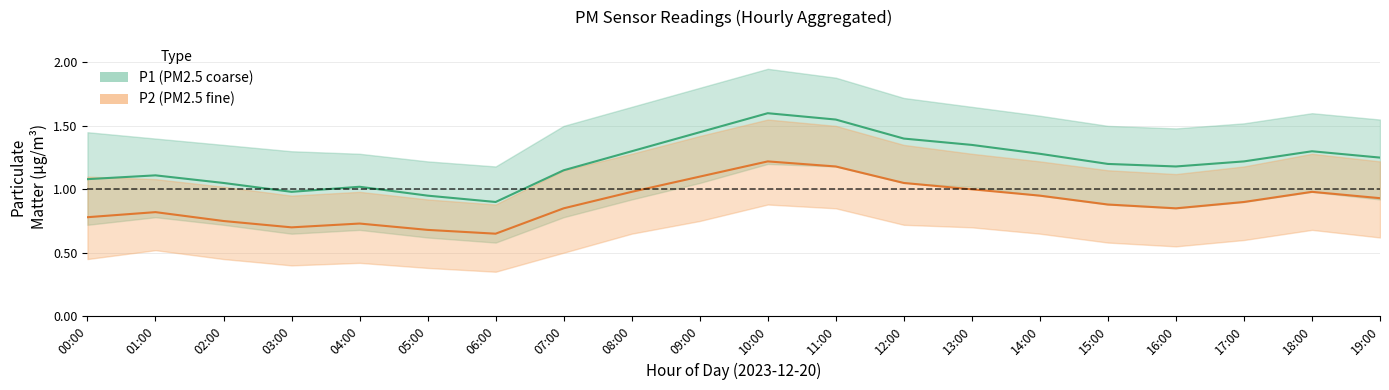

Which series changed the most between 04:00 and 19:00?

P1_upper